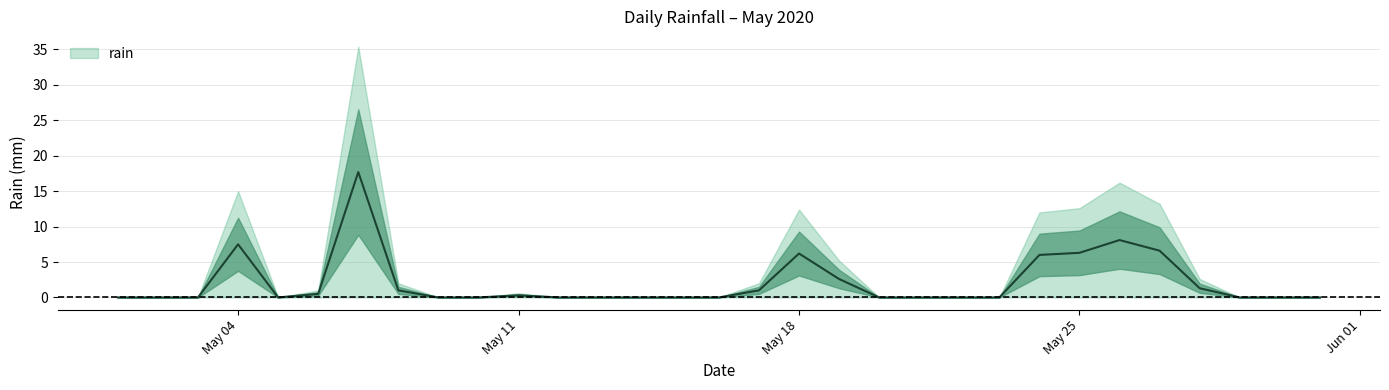

How many distinct data groups are displayed?

1